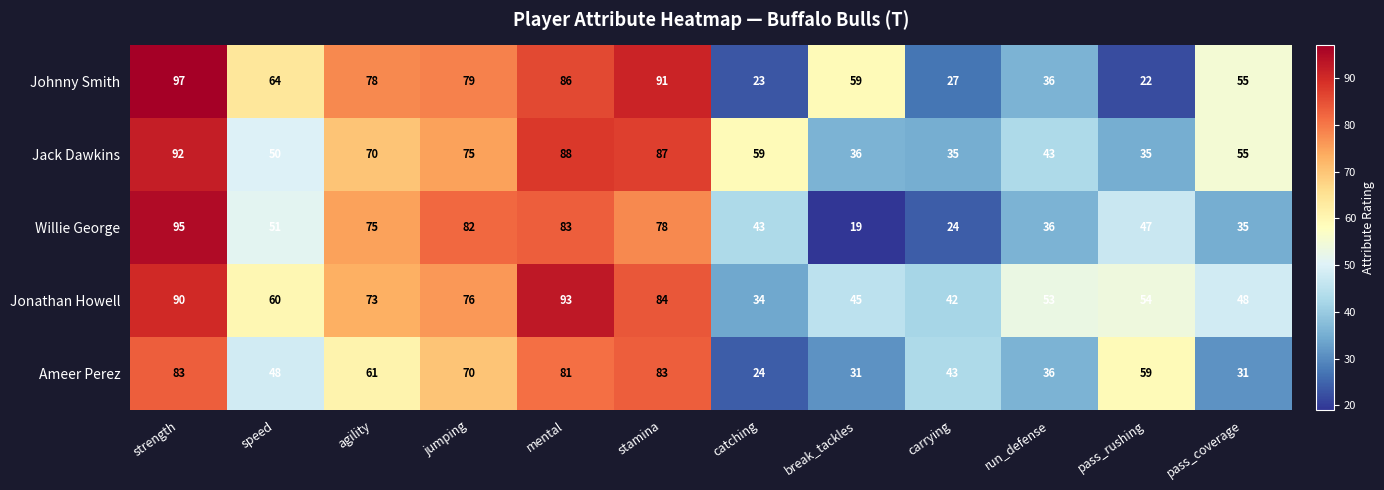

Count the number of categories in the chart.

12